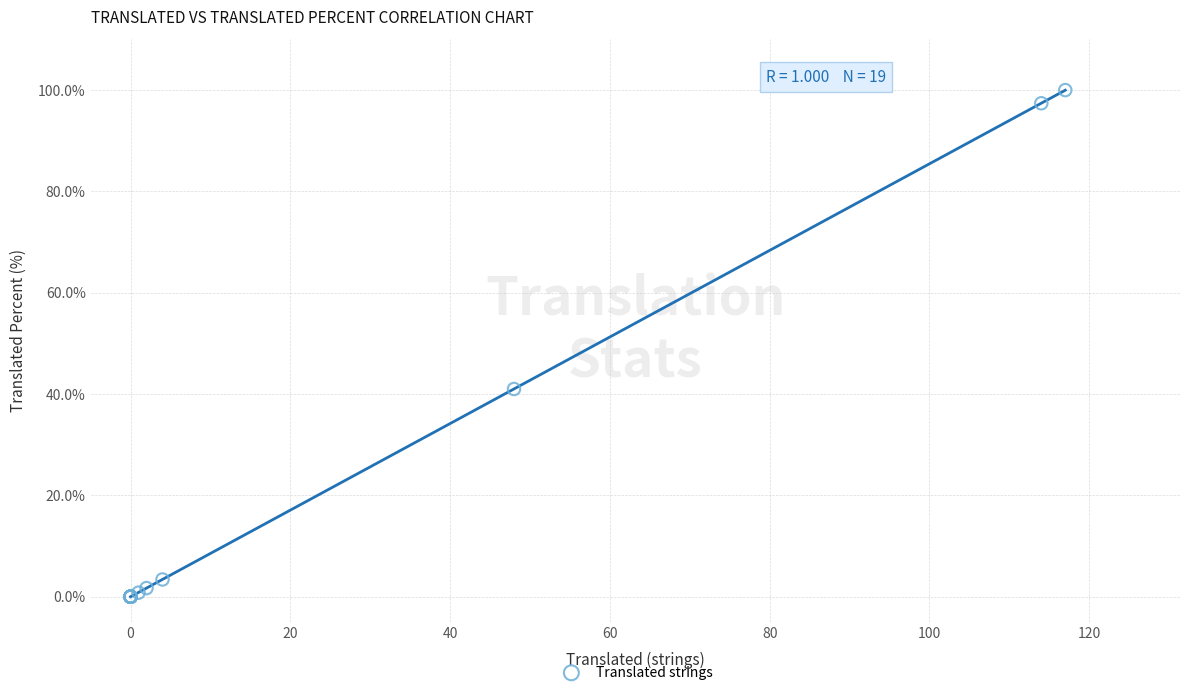

What Y value in the scatter plot is closest to 50?

41.0